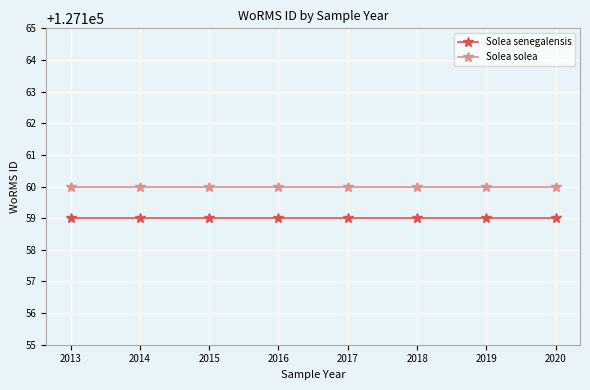

Reading right to left, transcribe all the data shown in this chart.

Solea senegalensis: 127159	127159	127159	127159	127159	127159	127159	127159
Solea solea: 127160	127160	127160	127160	127160	127160	127160	127160